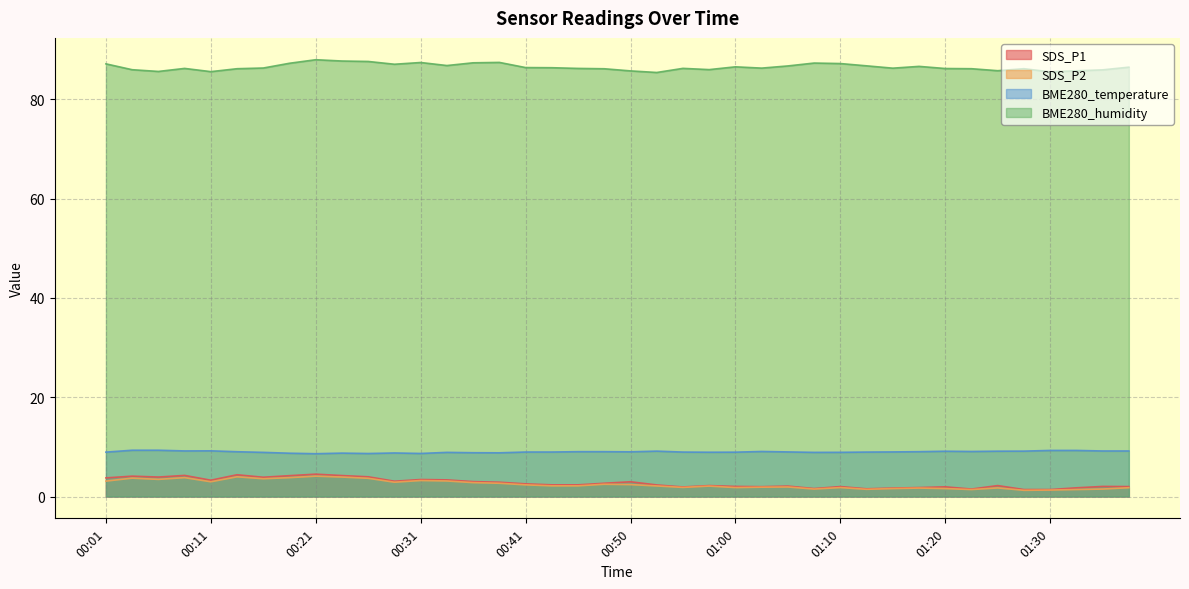

Count the number of categories in the chart.

40